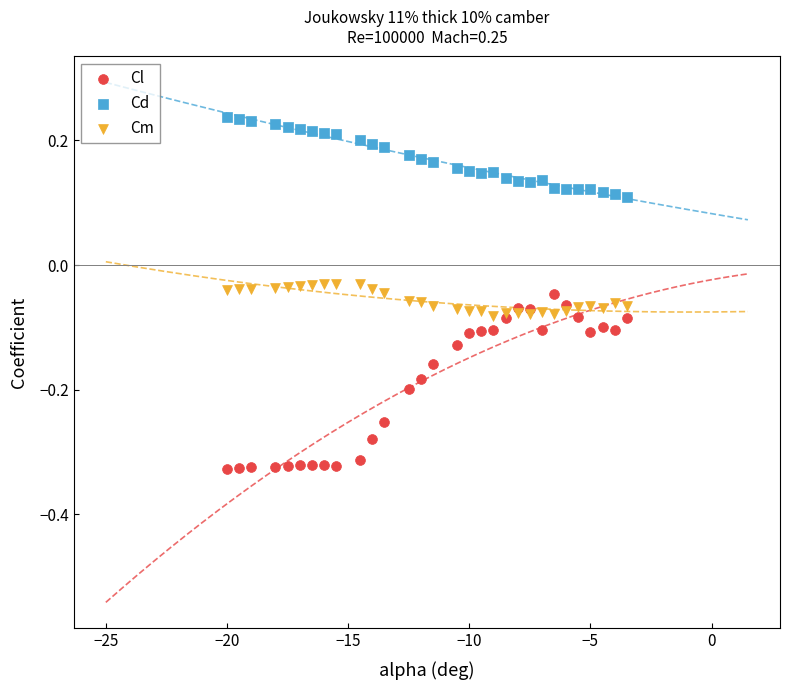

Which series has the widest spread of Y values?

Cl